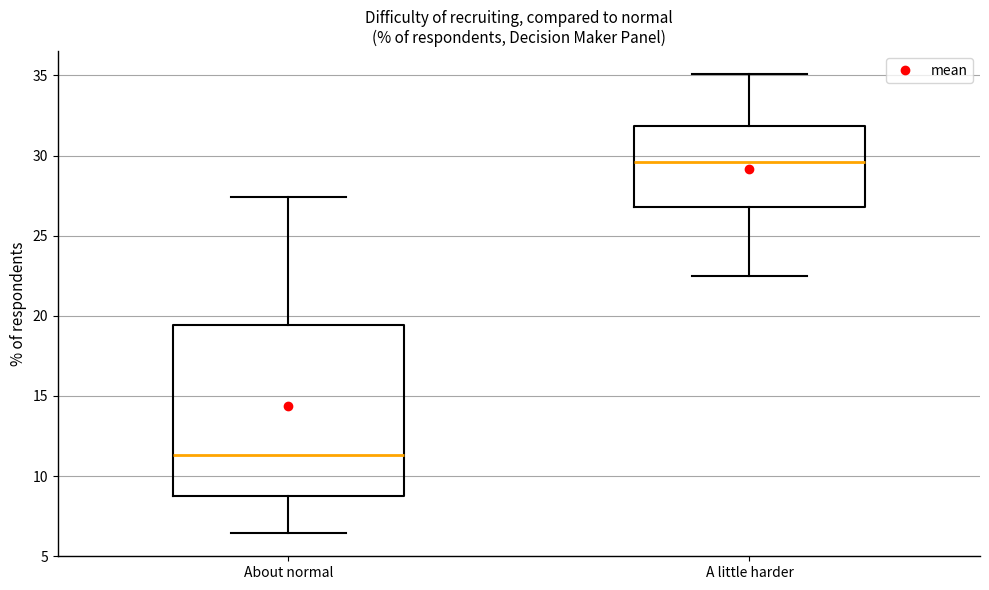

Which box is the tallest, from its lower edge to its upper edge?

About normal